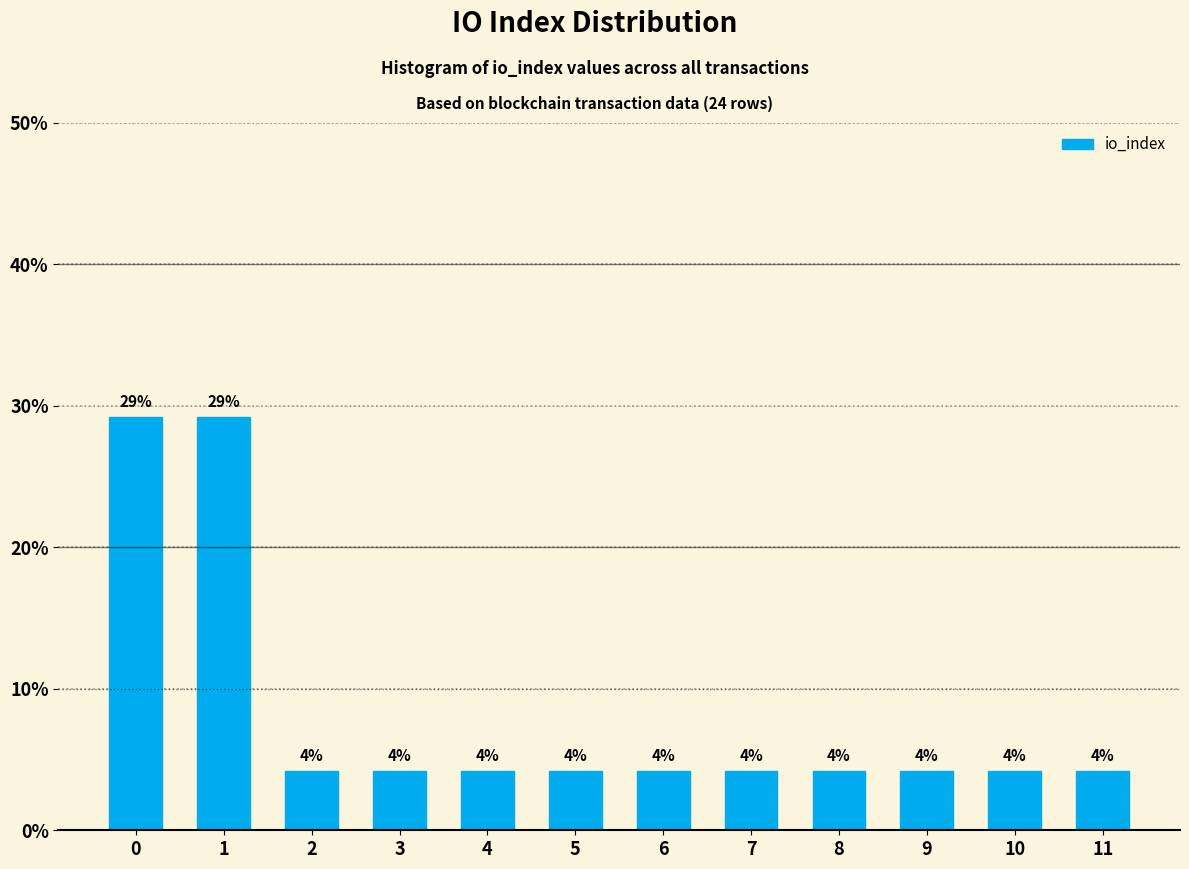

Are the bars horizontal?

No